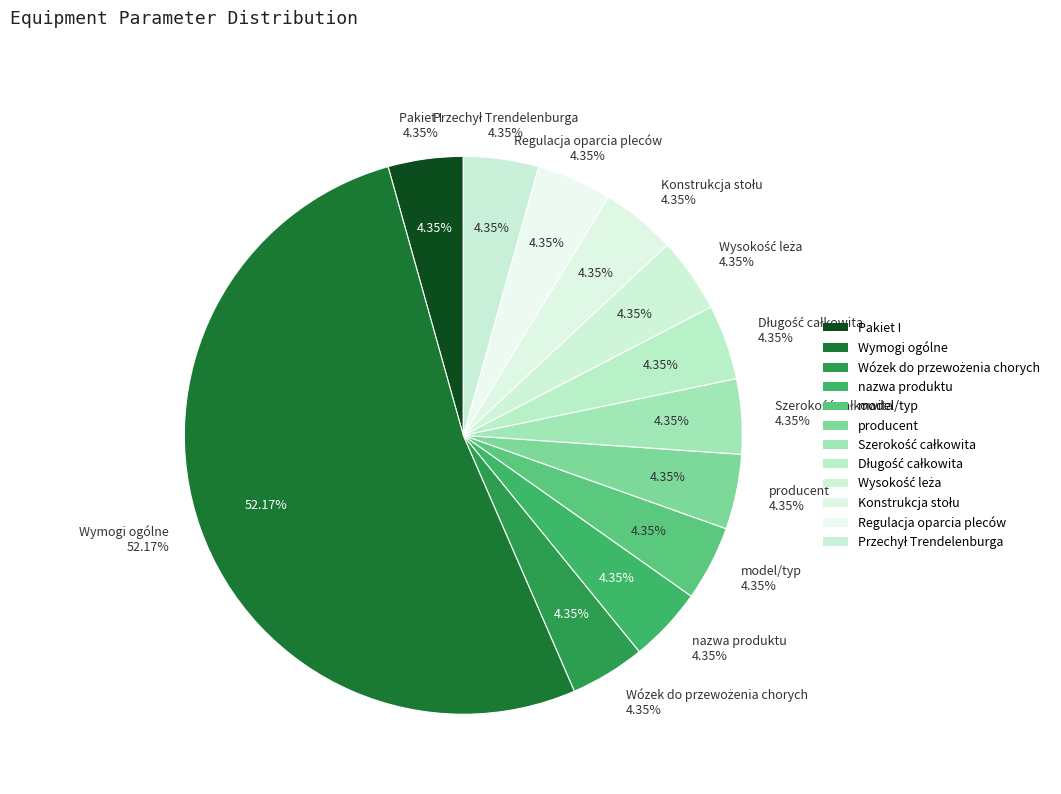

Is Wymogi ogólne the majority of the pie?

Yes